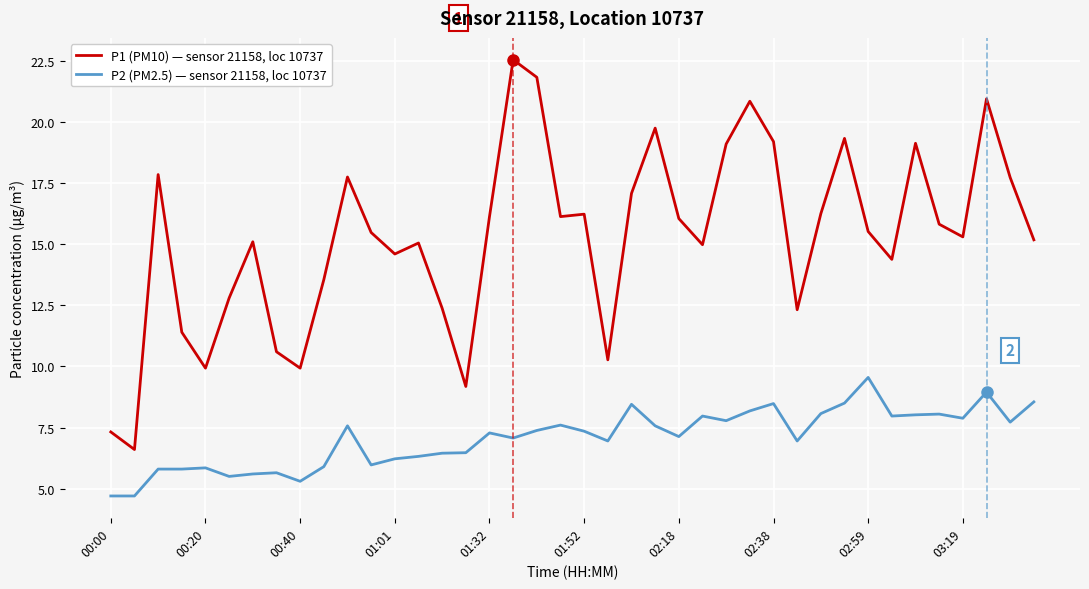

True or false: P2 (PM2.5) — sensor 21158, loc 10737 and P1 (PM10) — sensor 21158, loc 10737 cross at least once.

False